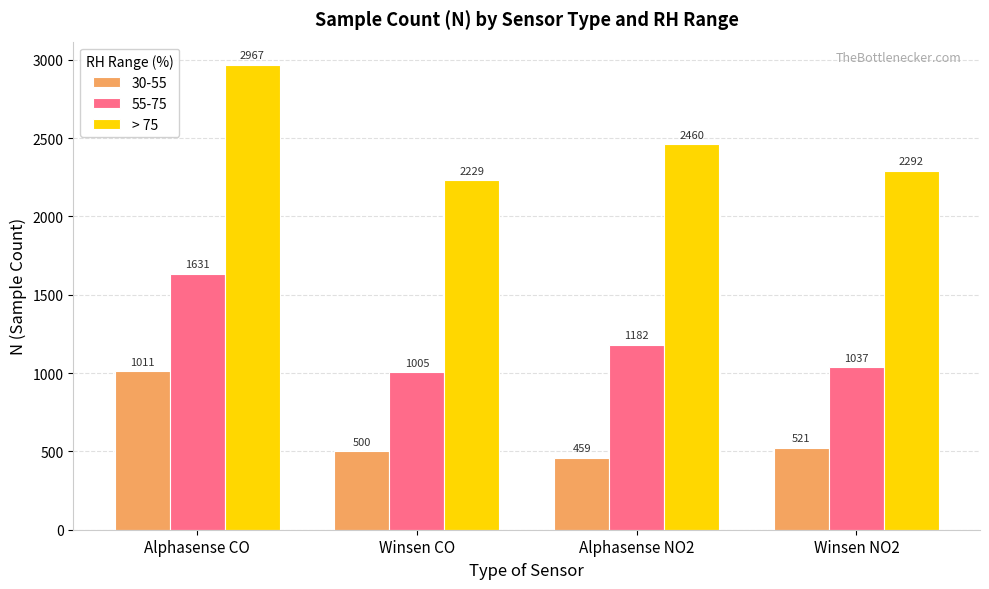

What value does the 30-55 series have at Alphasense CO?

1011